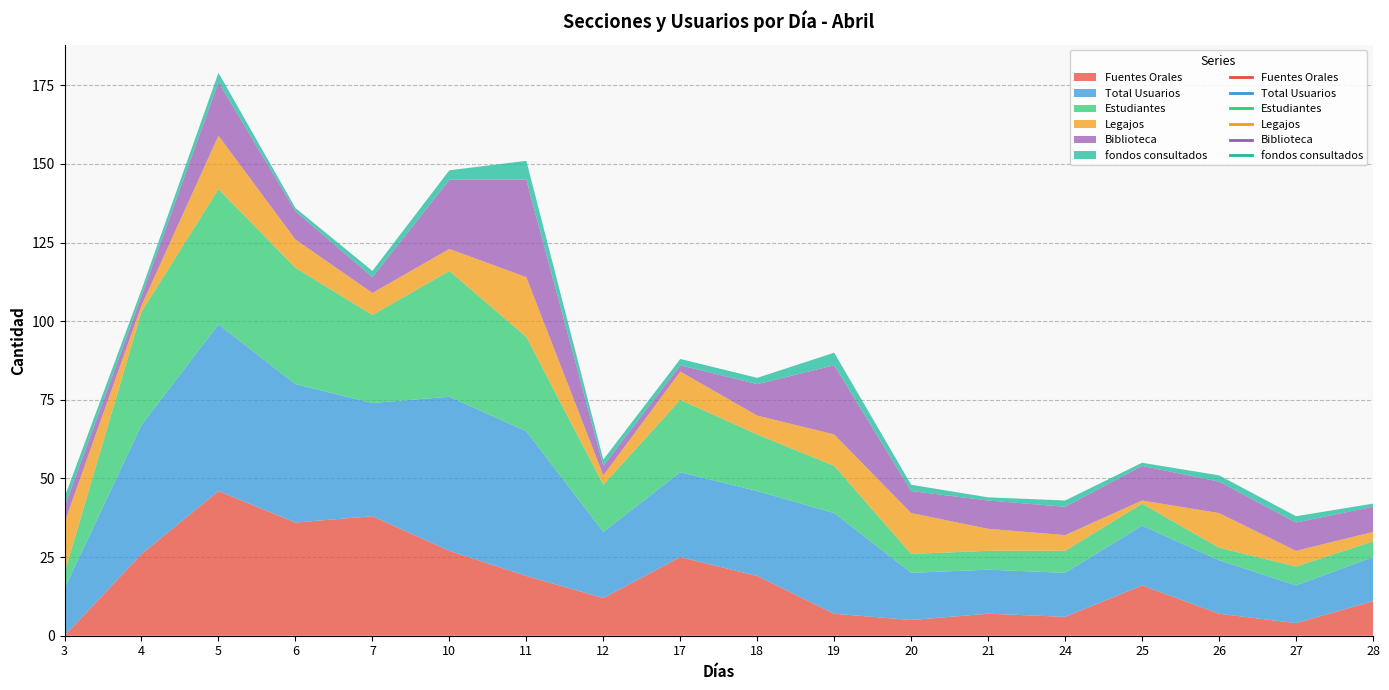

How many values in the Fuentes Orales series exceed 16?

8